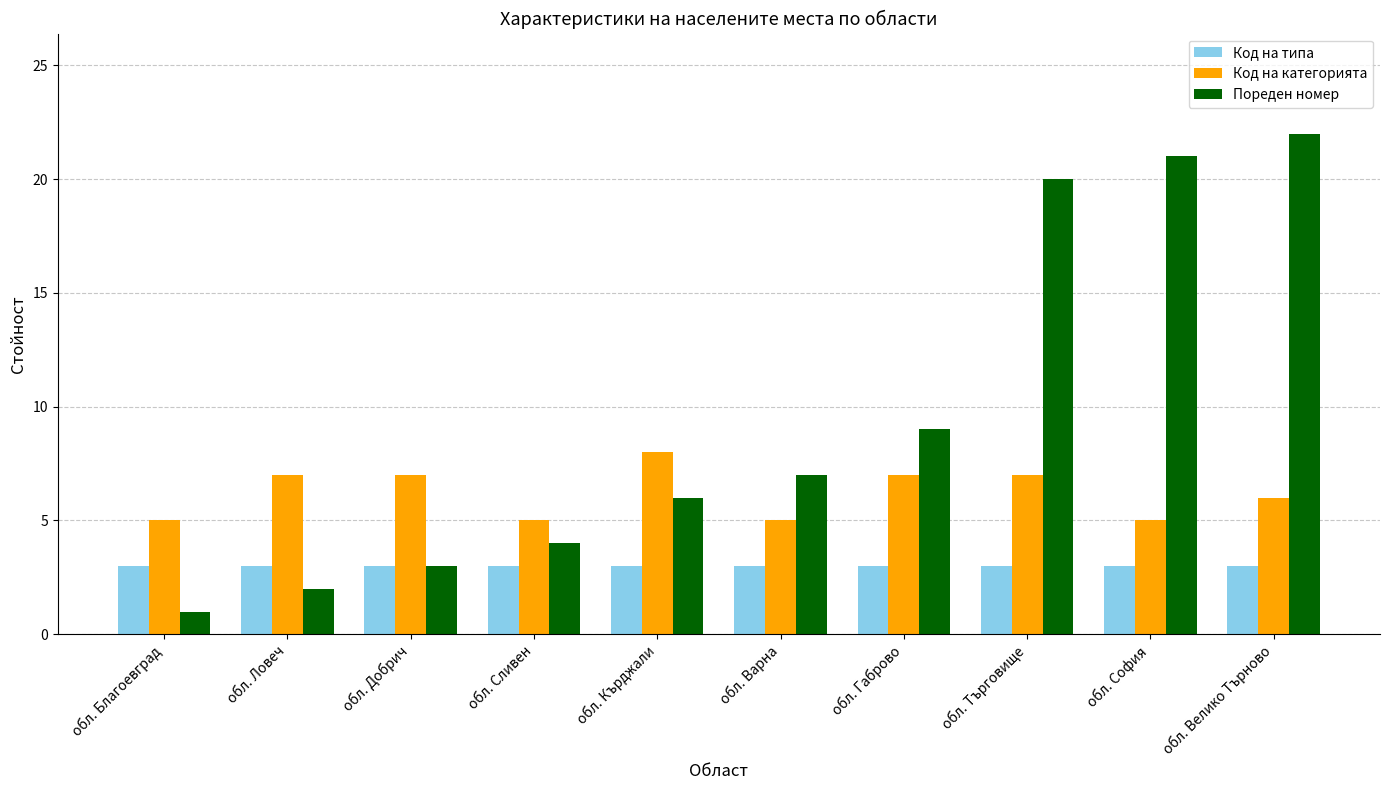

At which category is the sum across all series the highest?

обл. Велико Търново